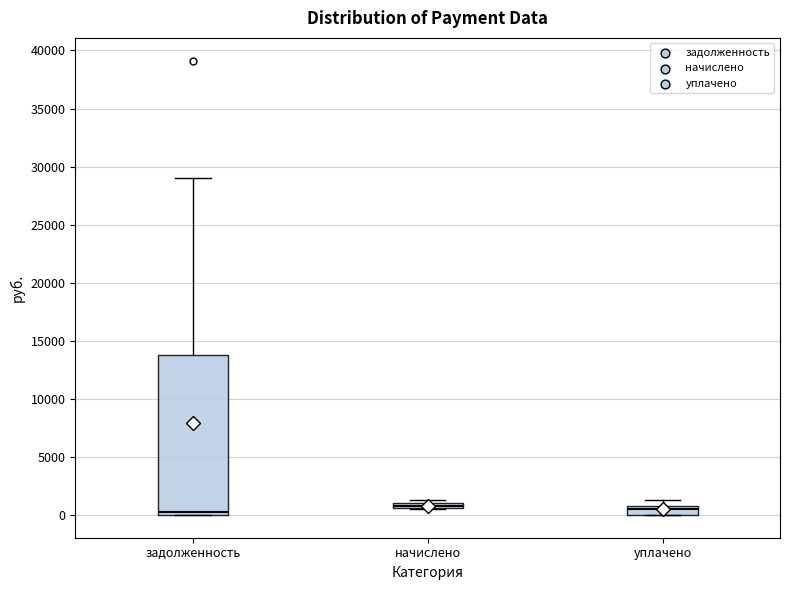

Which box is the tallest, from its lower edge to its upper edge?

задолженность